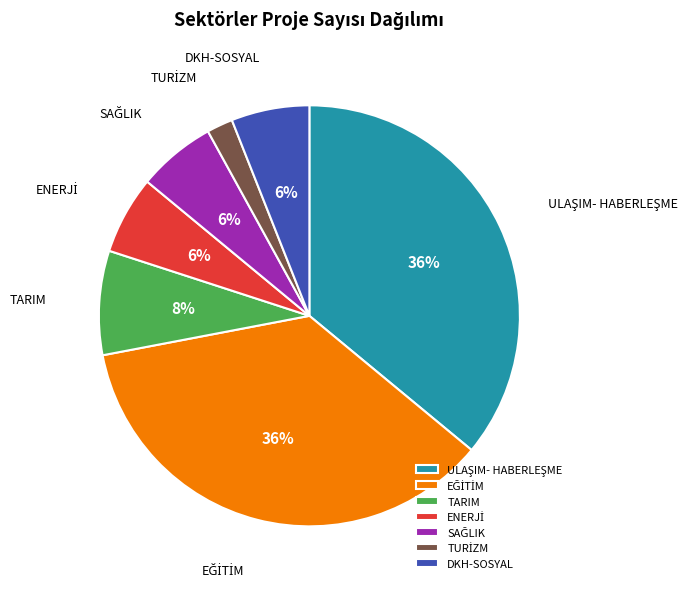

To the nearest percent, what is the average slice percentage?

14%